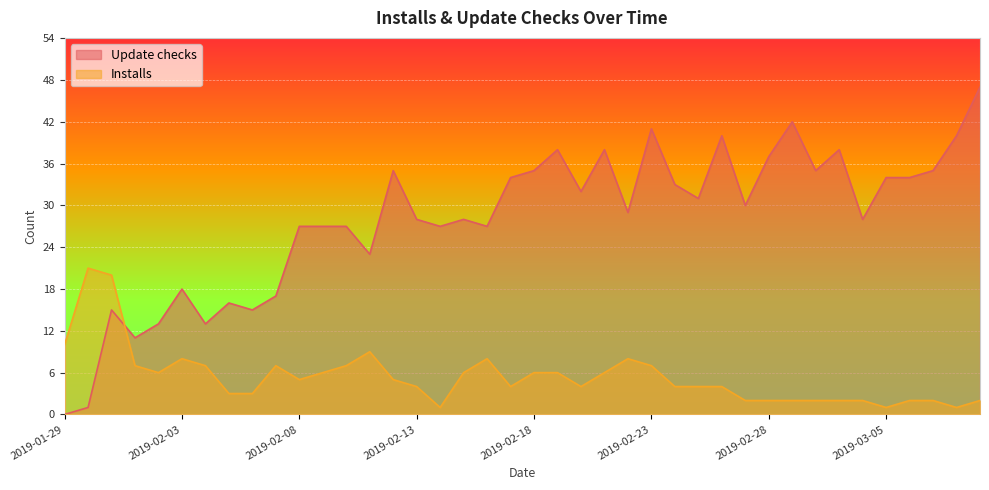

What is the sum of all Installs values?

216